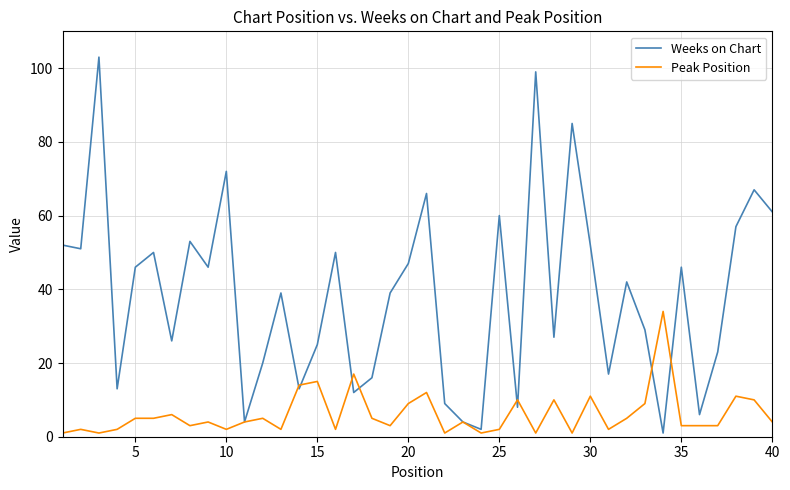

Which series has the largest total across all categories?

Weeks on Chart